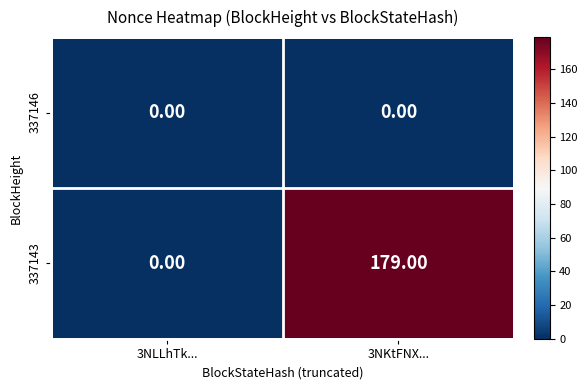

What is the sum of the 337143 values at 3NKtFNX... and 3NLLhTk...?

179